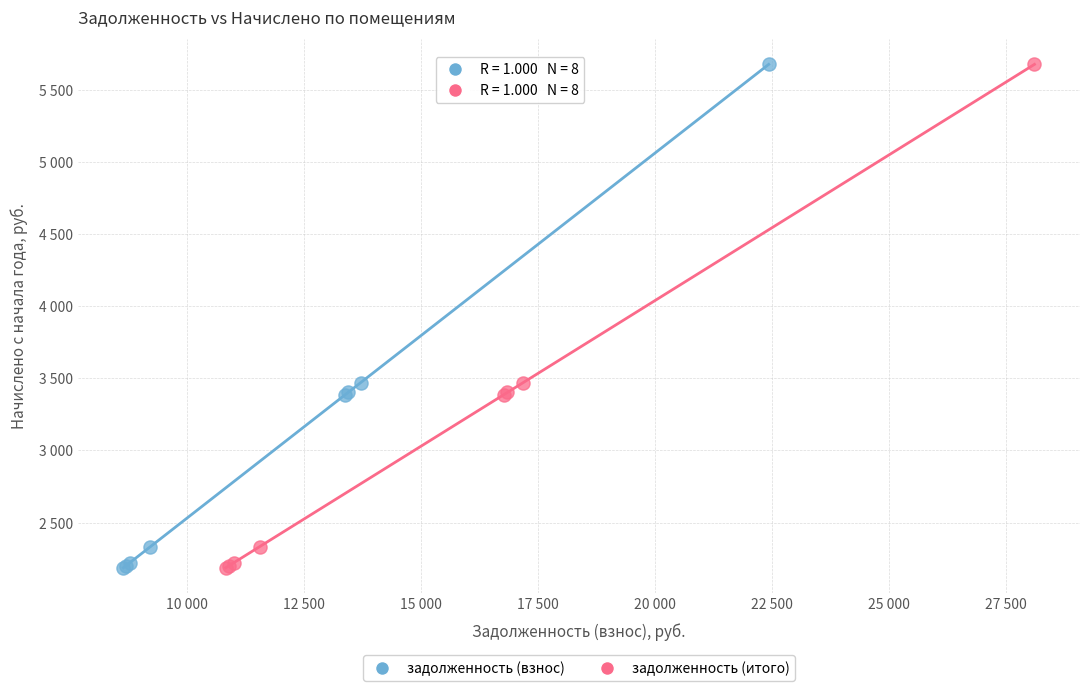

What are all the series names shown in the legend?

задолженность (взнос), задолженность (итого)